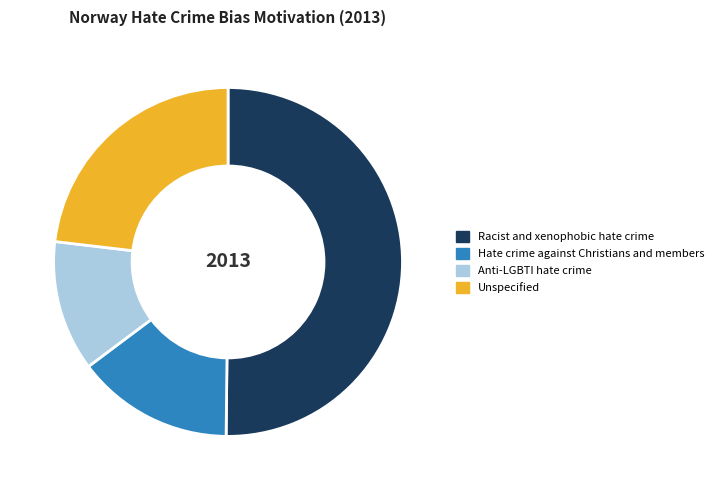

Which category accounts for the majority?

Racist and xenophobic hate crime